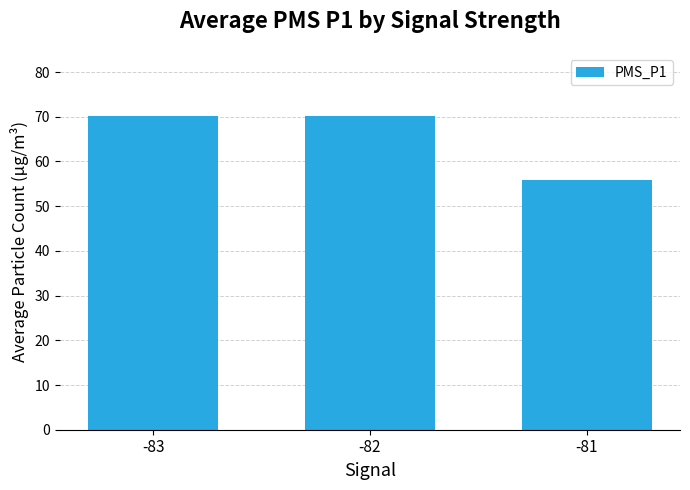

What is the maximum value shown in the chart?

70.2